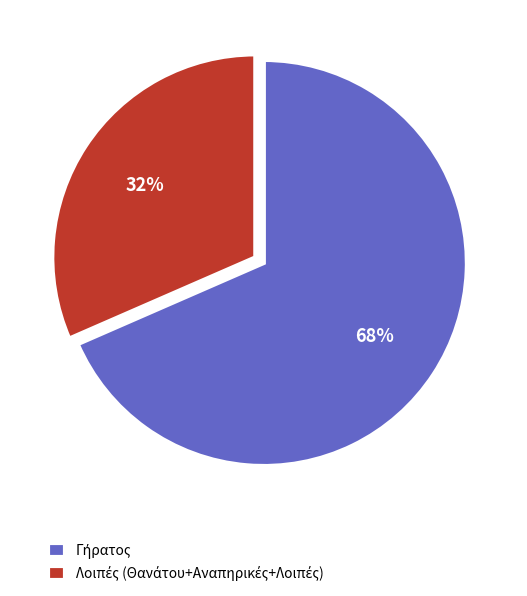

To the nearest percent, what is the average slice percentage?

50%